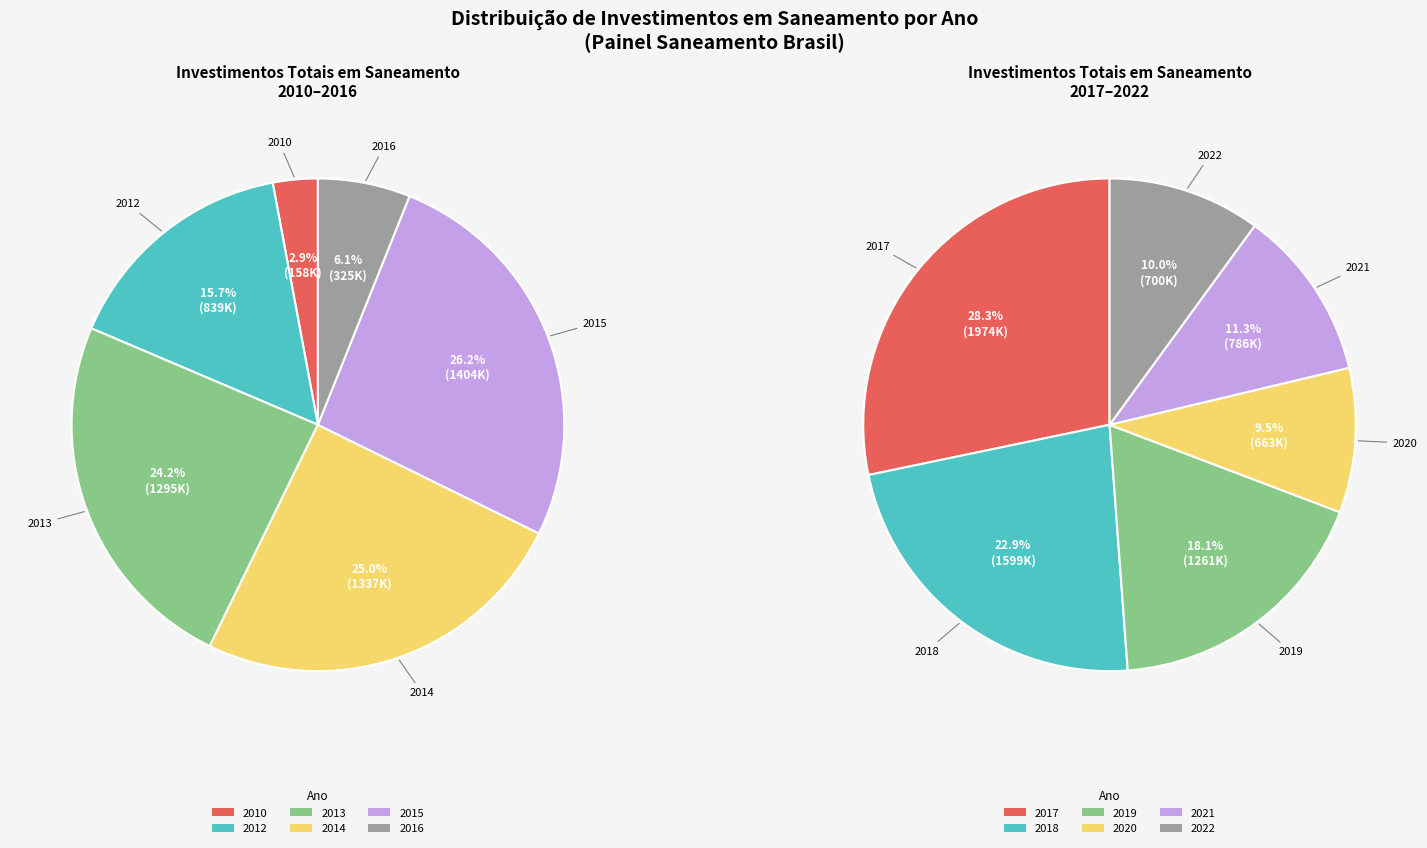

Between 2010 and 2018, which is larger?

2018